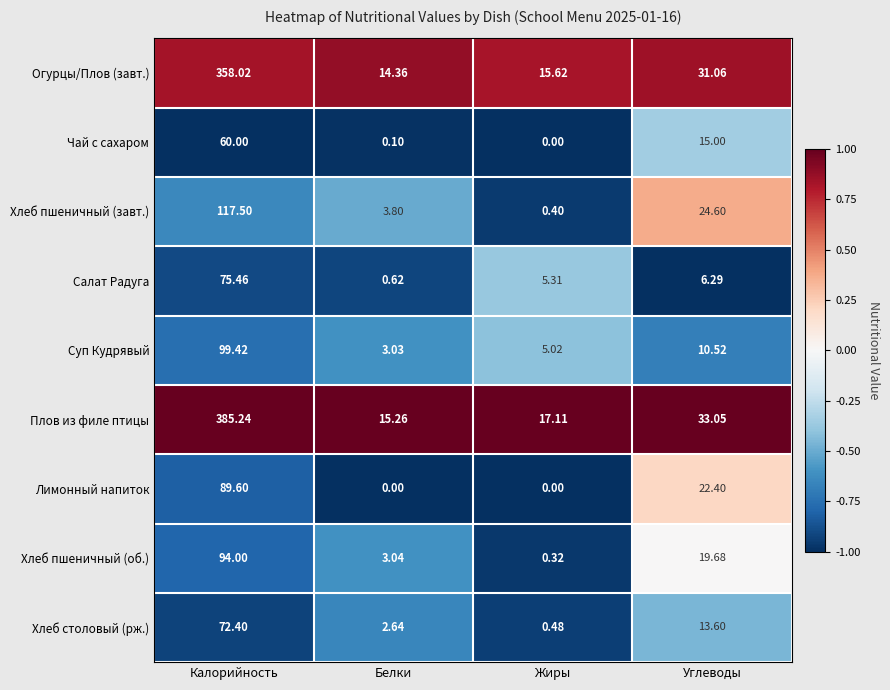

Which label corresponds to the largest value in the chart?

Калорийность